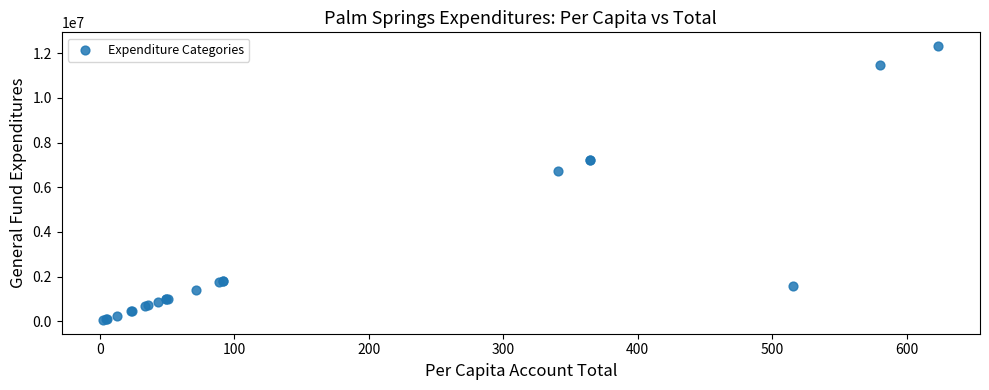

What Y value in the scatter plot is closest to 6190699?

6742882